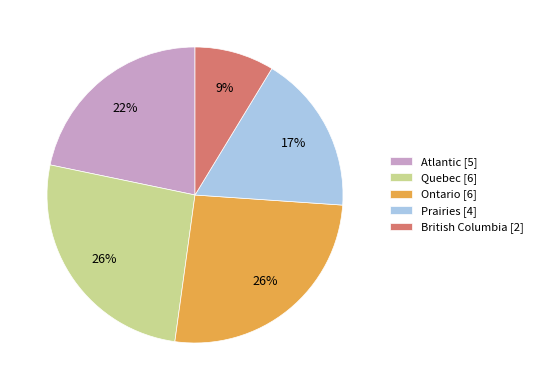

What percentage is the British Columbia [2] slice, to the nearest percent?

9%